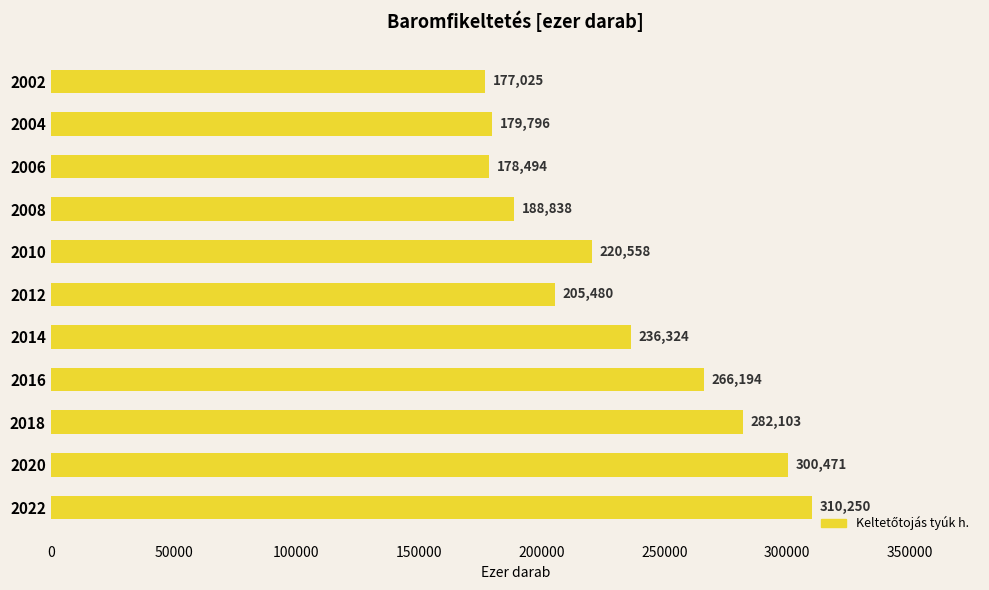

What is the value of the 8th bar from the top?

266194.4